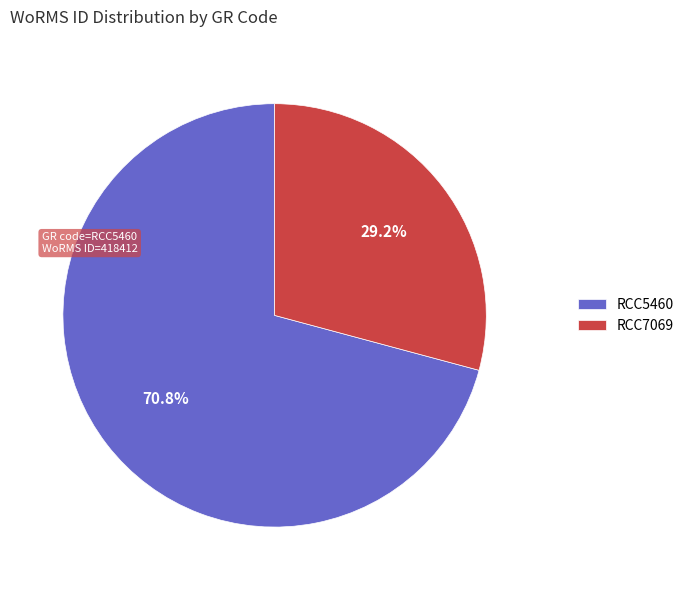

Do RCC7069 and RCC5460 together represent more than half of the pie?

Yes